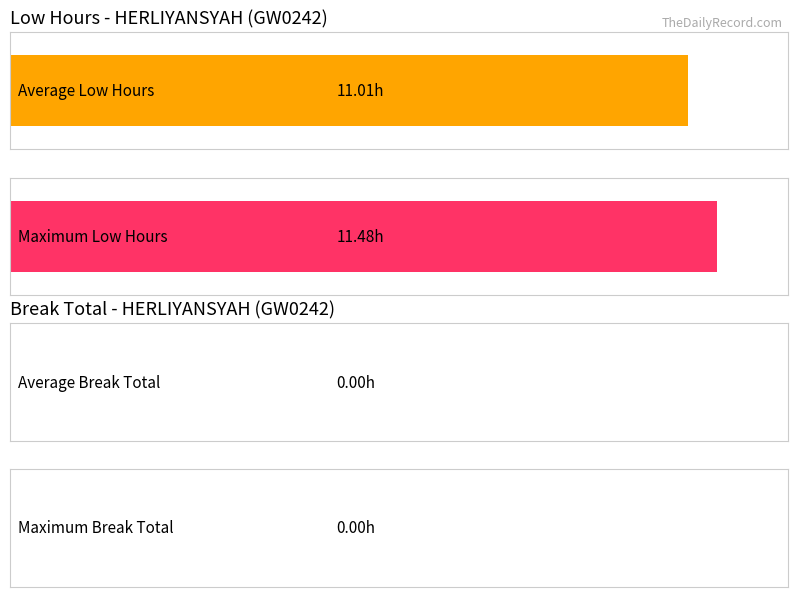

Does the chart contain stacked bars?

No